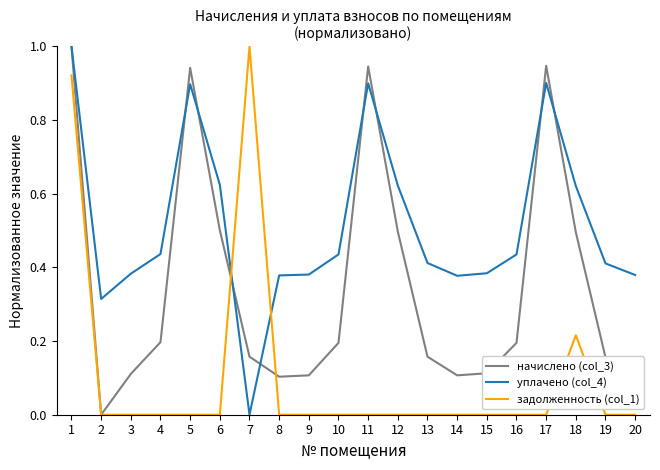

After their last crossing, which series has the higher values: уплачено (col_4) or задолженность (col_1)?

уплачено (col_4)